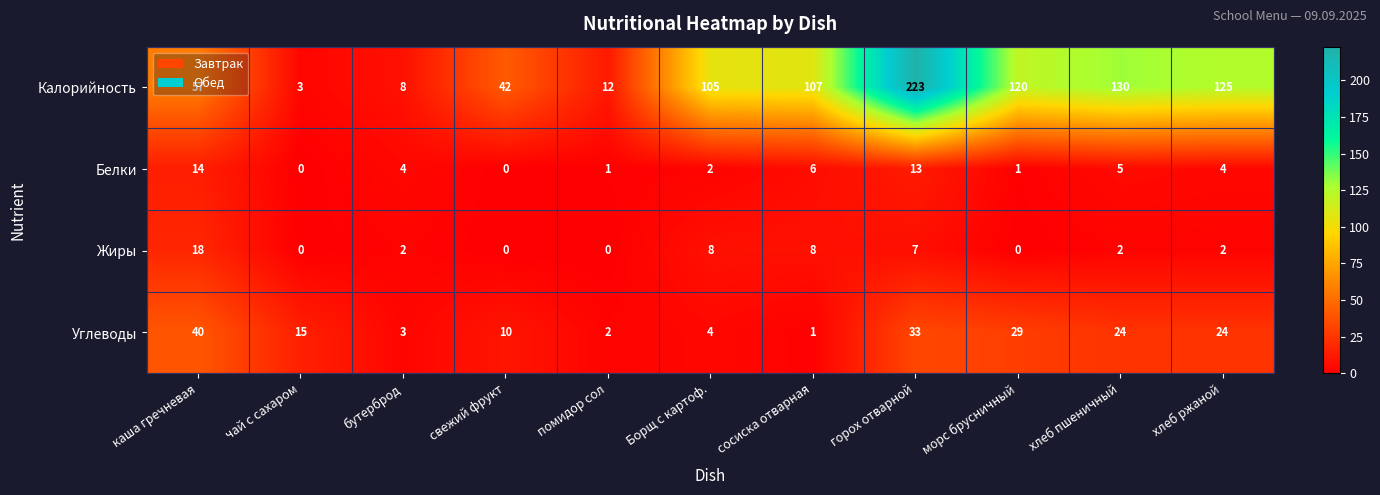

What is the difference between the maximum and minimum values in the Жиры series?

18